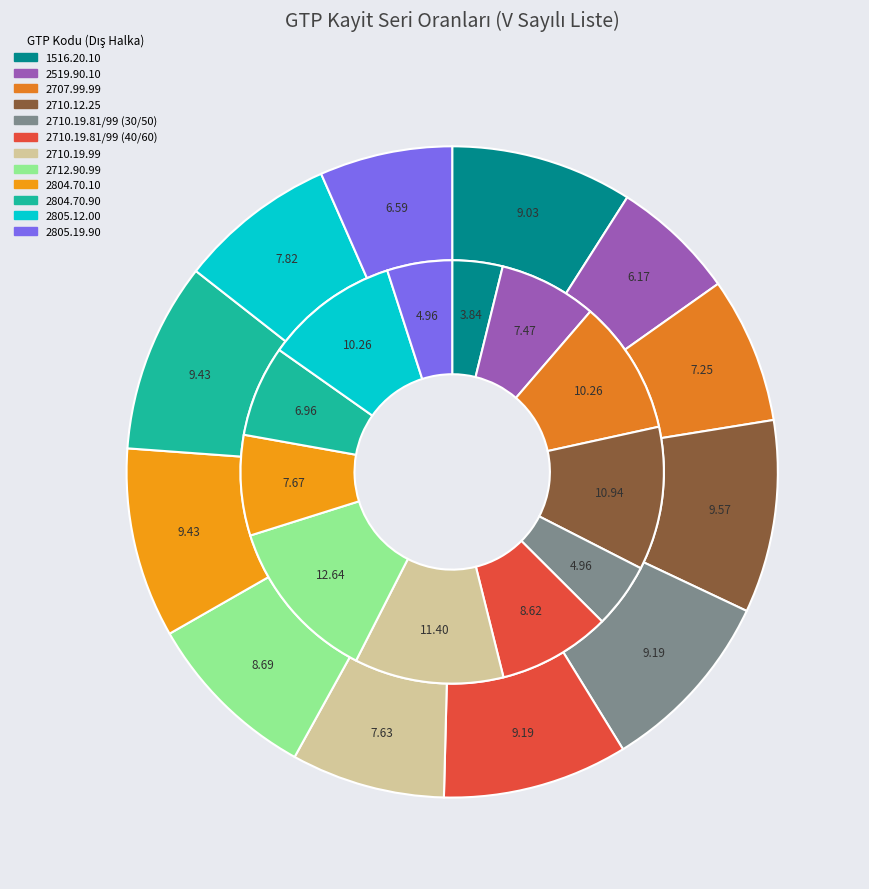

Is there a majority slice in this chart?

No